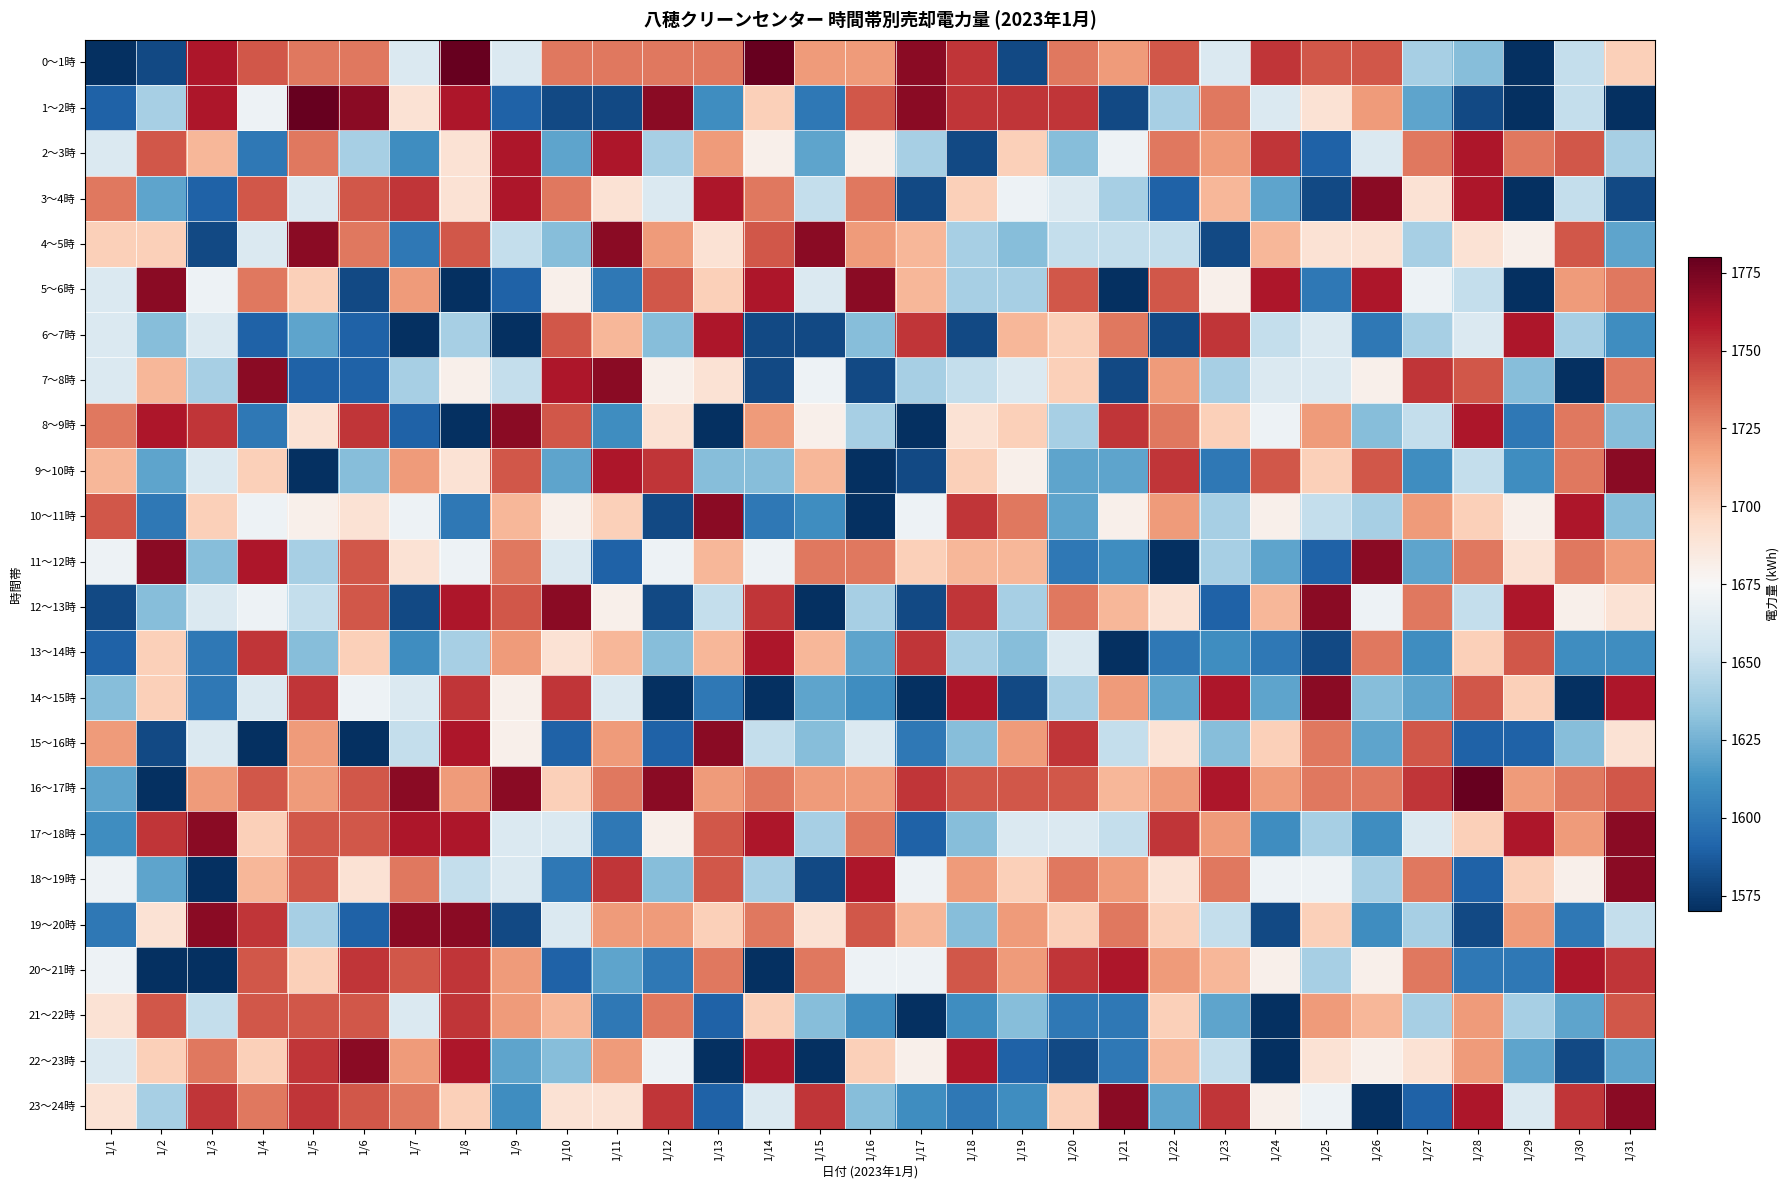

Which series has the largest total across all categories?

16～17時